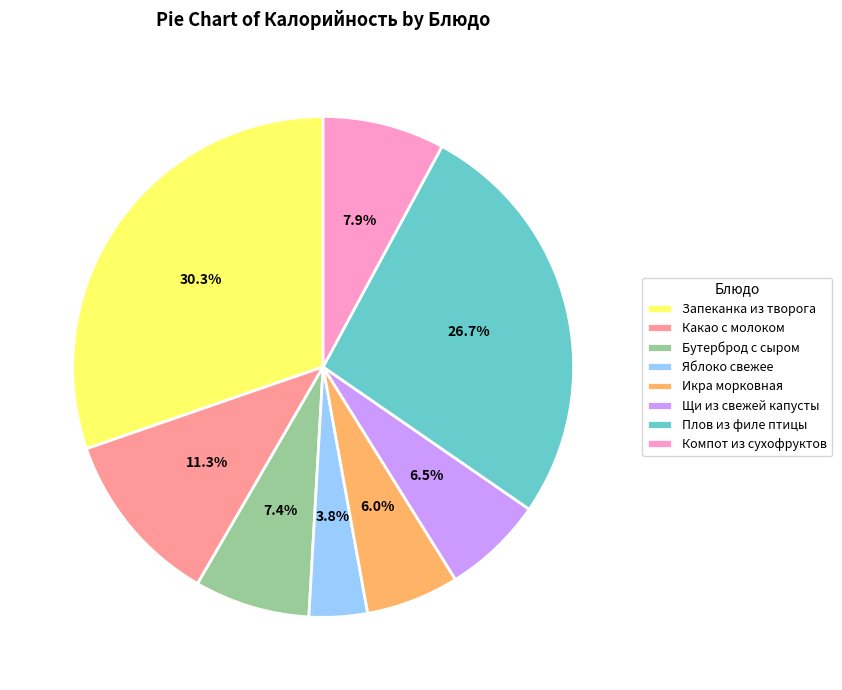

Which slice is the smallest?

Яблоко свежее